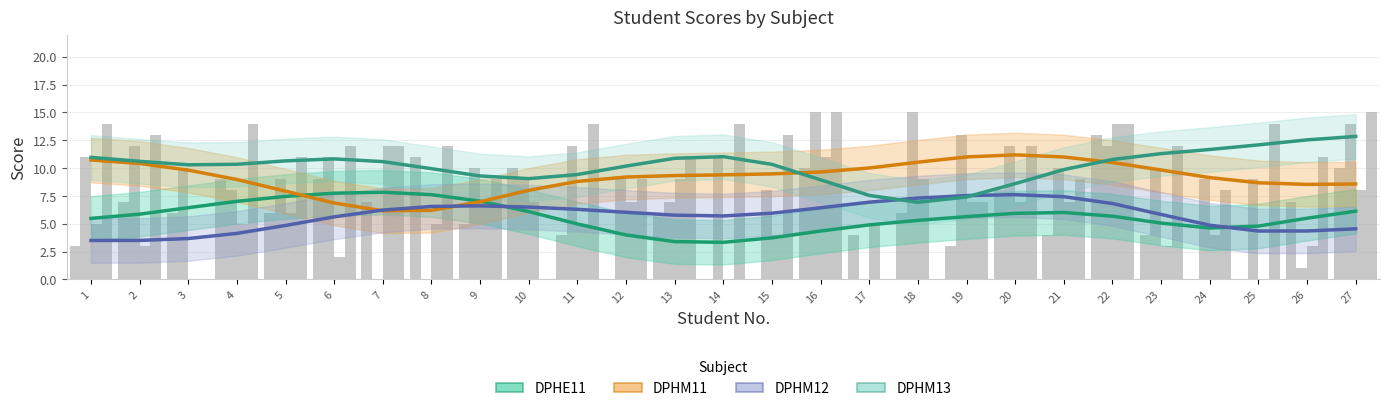

True or false: DPHE11 has a value of 13.1 at 5.

False